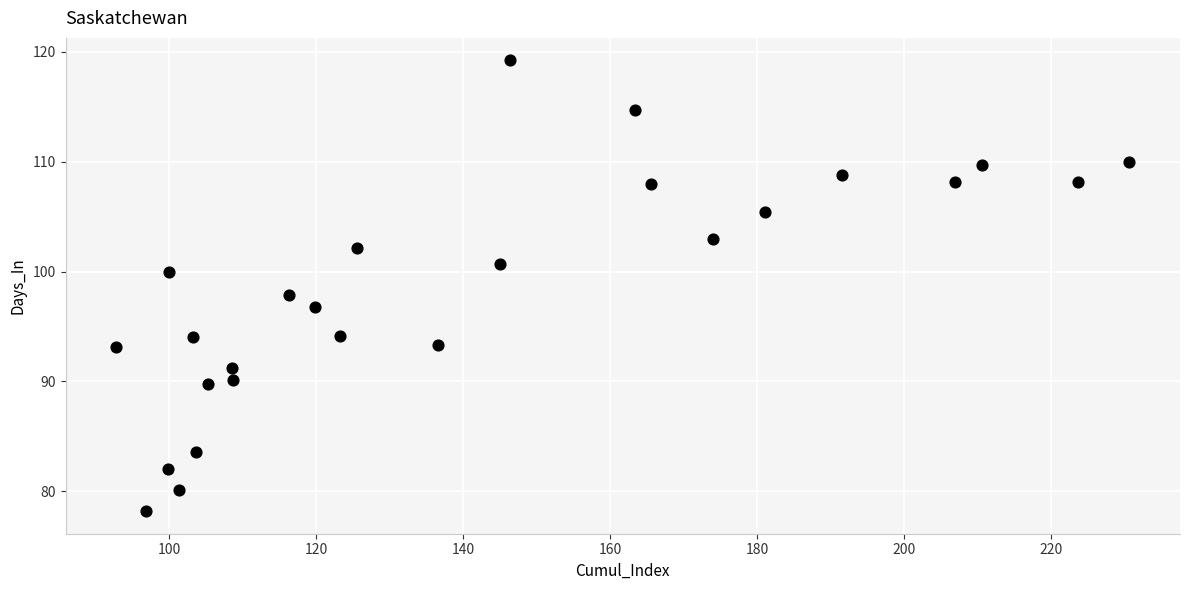

What is the range of X values (max minus min)?

137.8